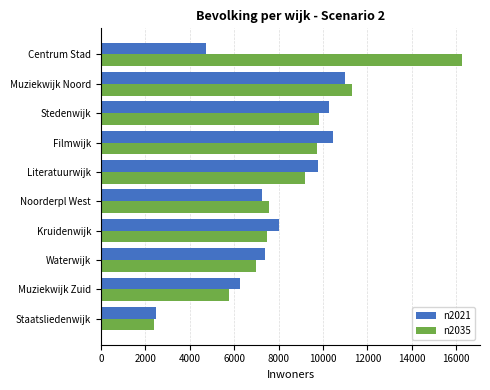

Count the number of categories in the chart.

10